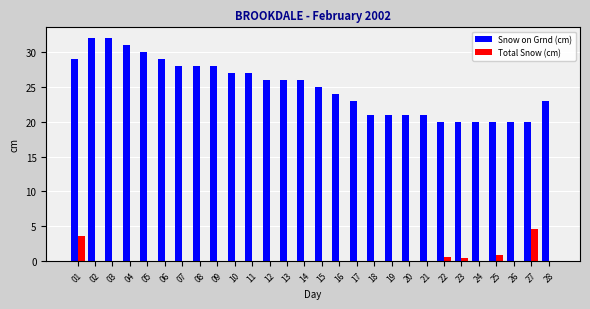

The value of Snow on Grnd (cm) at 01 is 29.0. True or false?

True